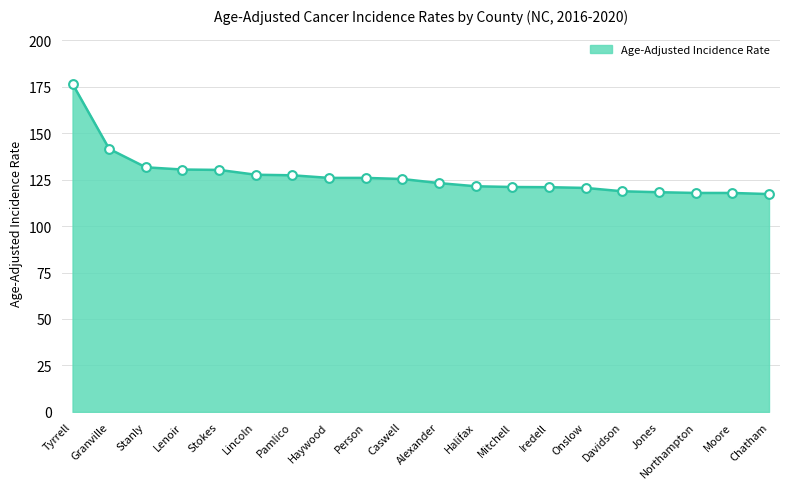

What is the ratio of the value at Chatham to the value at Onslow?

1.0